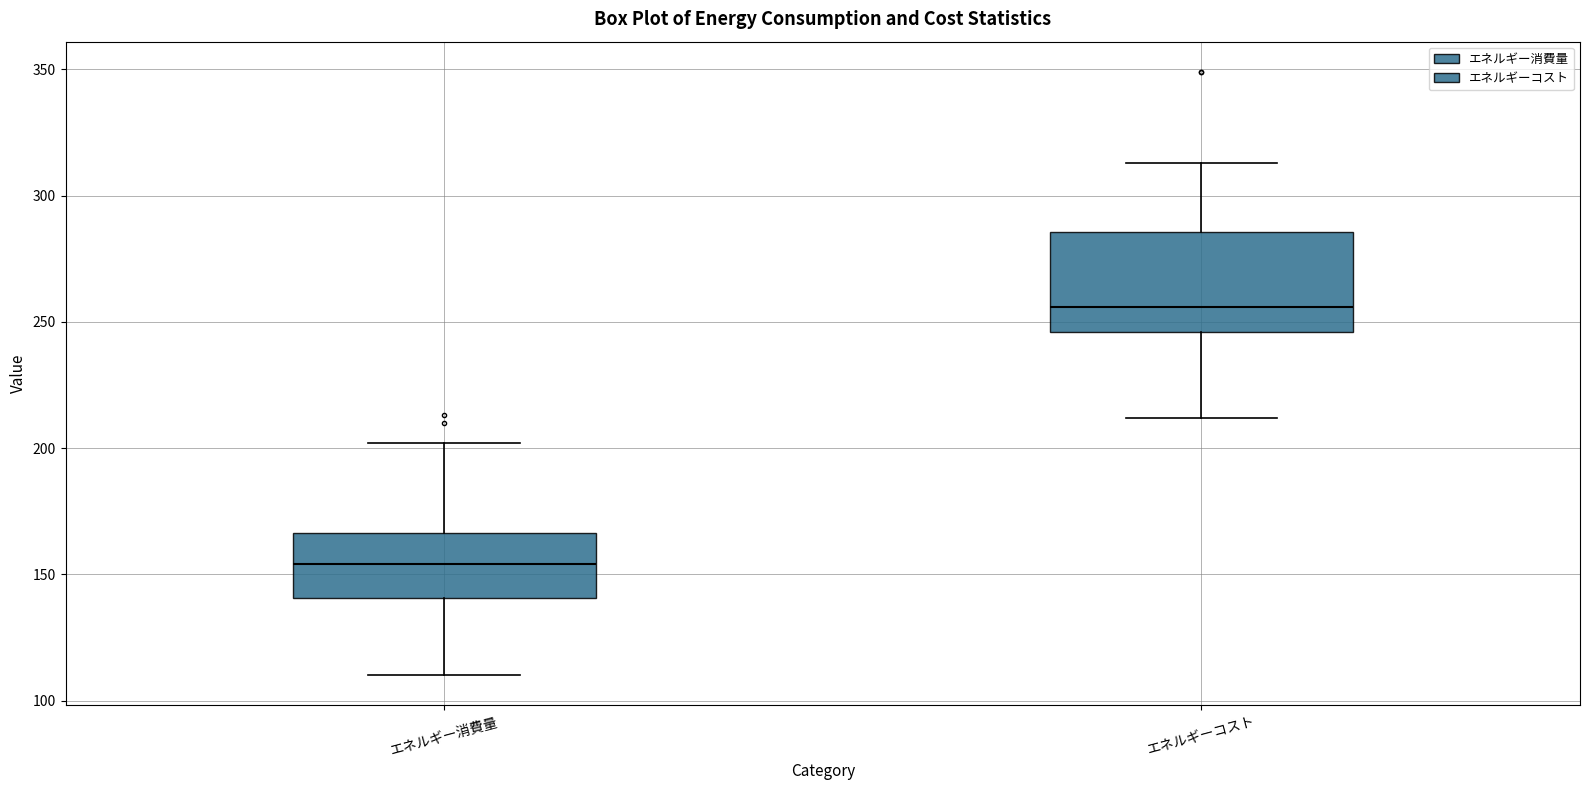

Comparing the boxes themselves (not the whiskers), which one is the tallest?

エネルギーコスト